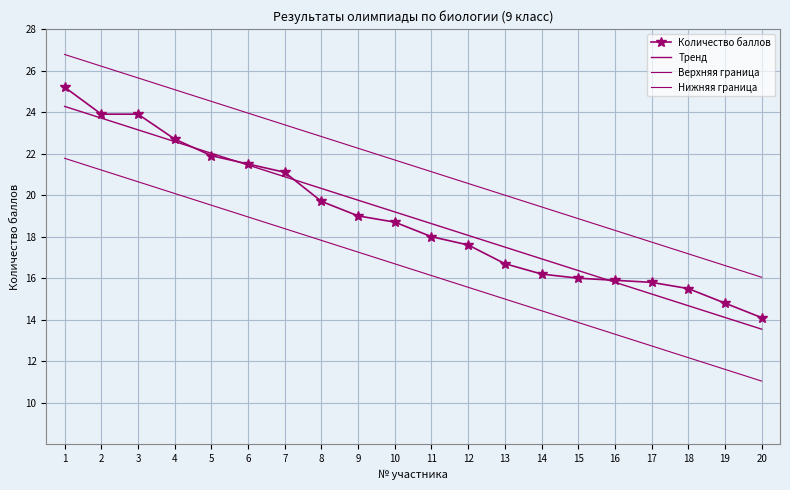

The Верхняя граница series shows 13.7 at 6. True or false?

False